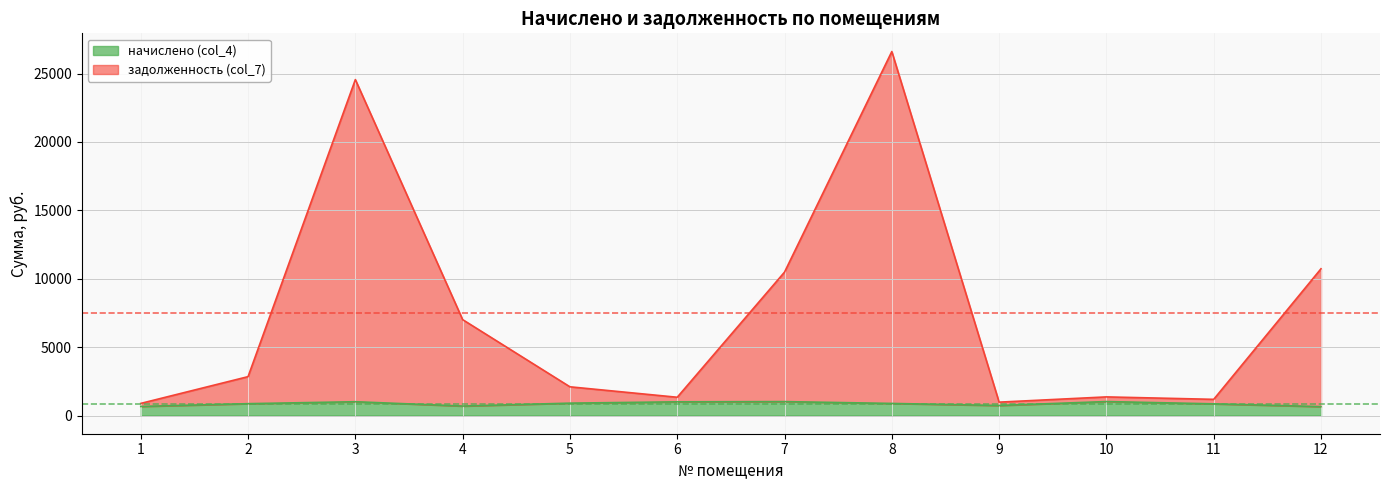

What is the maximum value shown in the chart?

26613.6